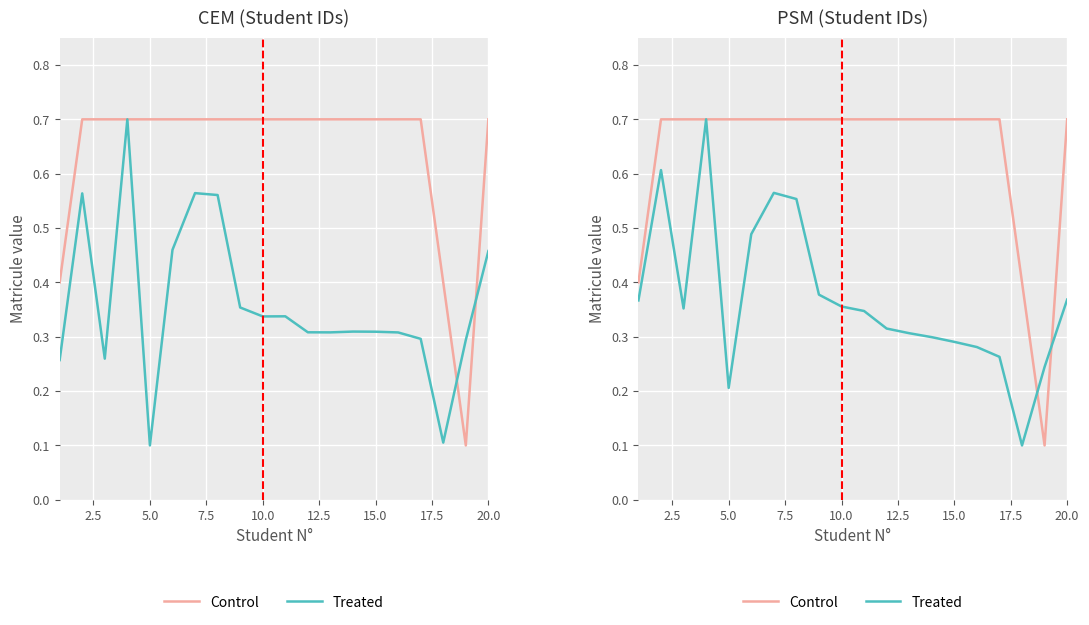

Rank the series by their maximum value, from lowest to highest.

Control, Treated